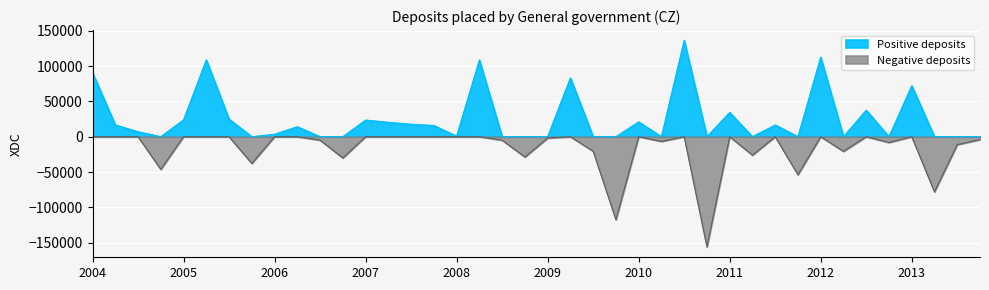

Rank the categories by Negative value from highest to lowest.

2004-Q1, 2004-Q2, 2004-Q3, 2005-Q1, 2005-Q2, 2005-Q3, 2006-Q1, 2006-Q2, 2007-Q1, 2007-Q2, 2007-Q3, 2007-Q4, 2008-Q1, 2008-Q2, 2009-Q2, 2010-Q1, 2010-Q3, 2011-Q1, 2011-Q3, 2012-Q1, 2012-Q3, 2013-Q1, 2009-Q1, 2013-Q4, 2006-Q3, 2008-Q3, 2010-Q2, 2012-Q4, 2013-Q3, 2009-Q3, 2012-Q2, 2011-Q2, 2008-Q4, 2006-Q4, 2005-Q4, 2004-Q4, 2011-Q4, 2013-Q2, 2009-Q4, 2010-Q4